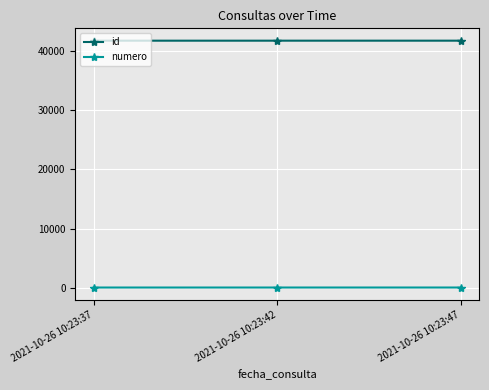

What is the value of the numero point at the 3rd from the left?

3